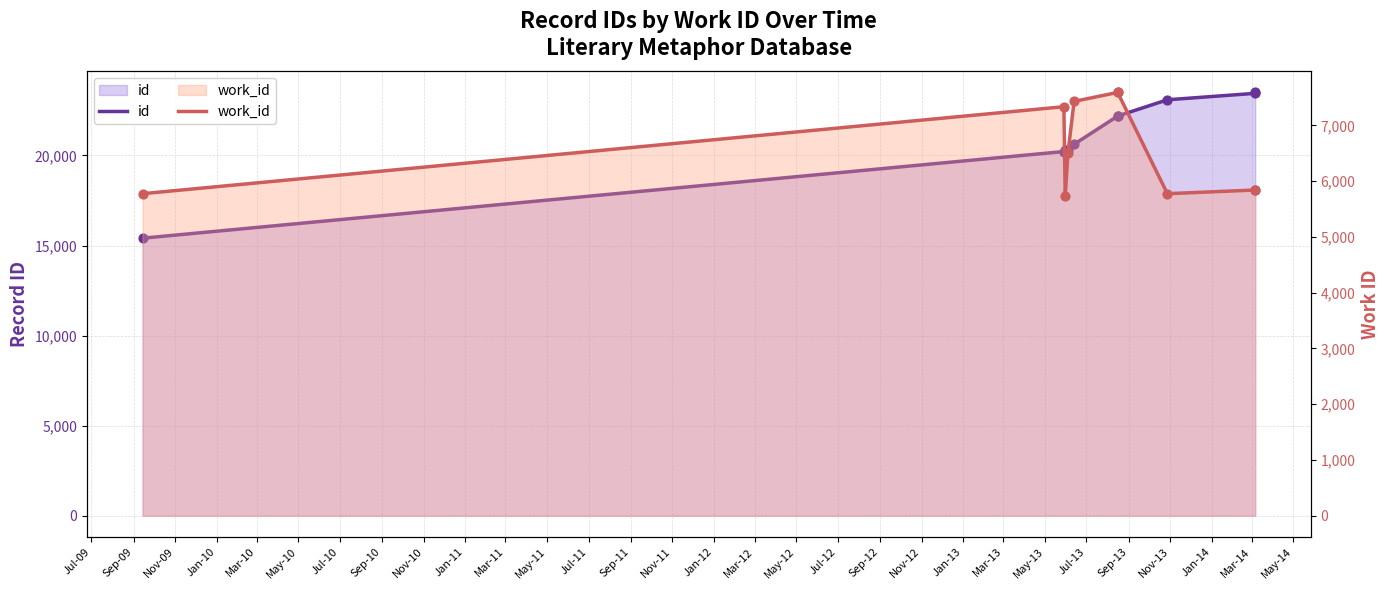

Which series has the largest total across all categories?

id